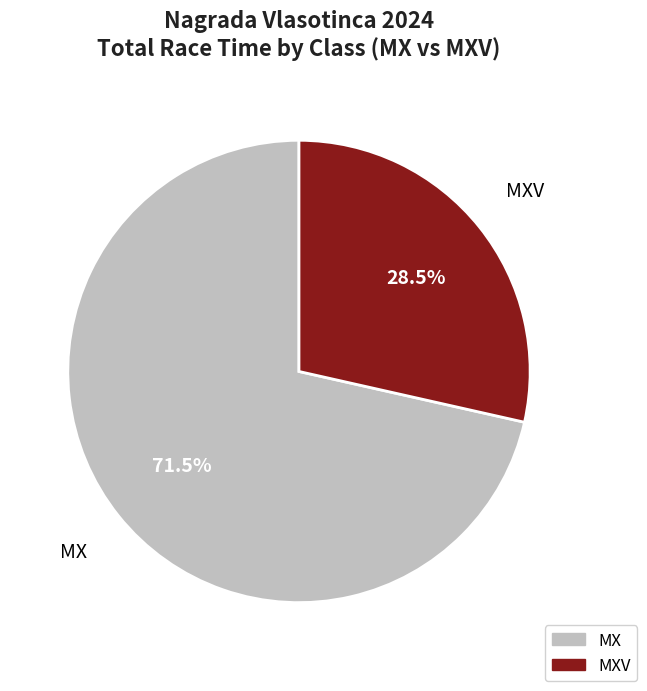

Is there a majority slice in this chart?

Yes